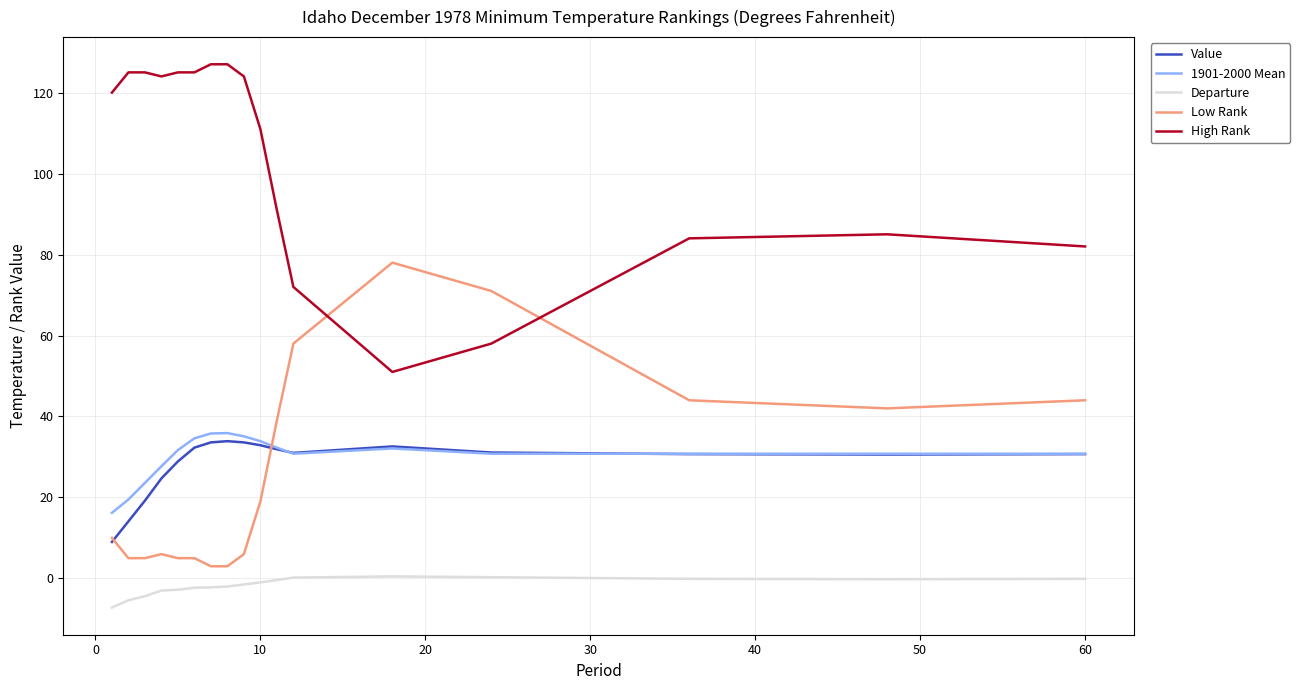

What is the average value of the 1901-2000 Mean series?

30.1